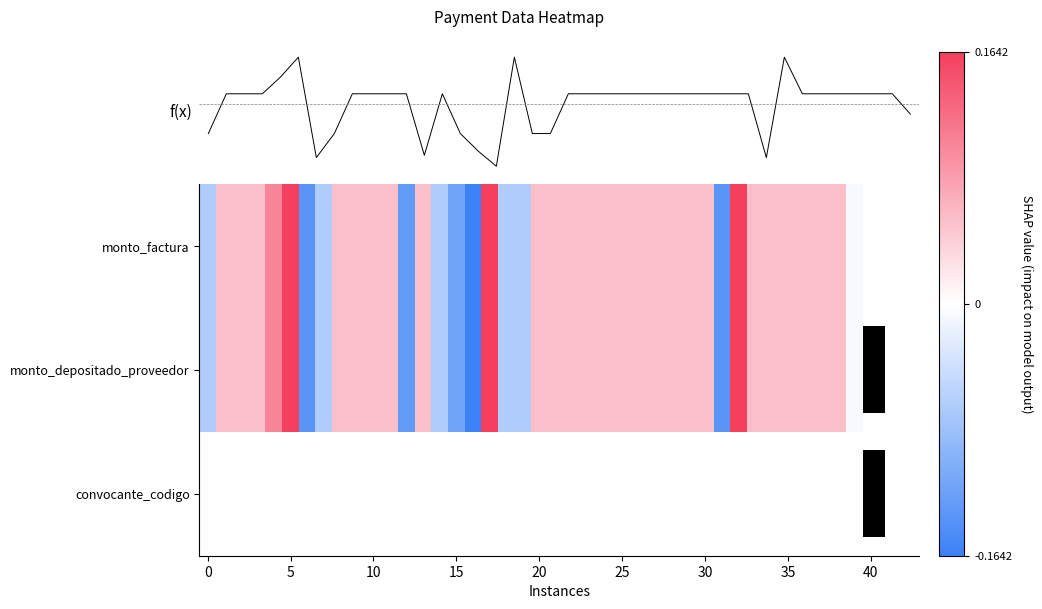

Rank the series by their maximum value, from lowest to highest.

convocante_codigo, f(x), monto_factura, monto_depositado_proveedor